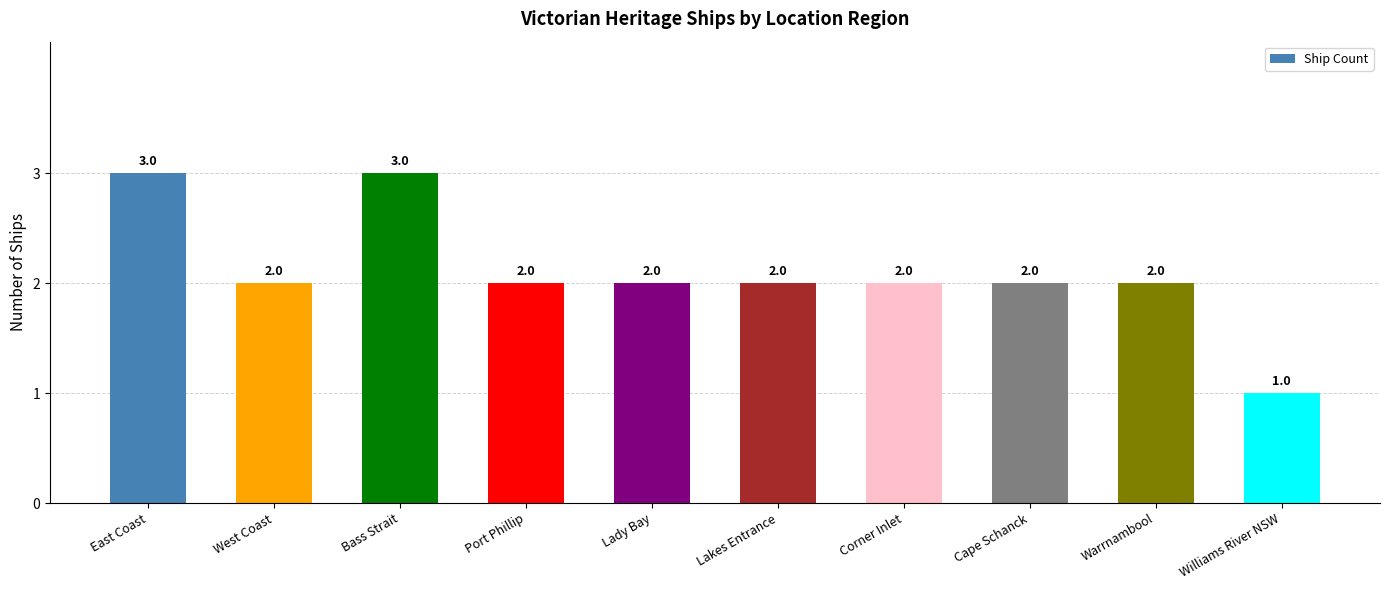

What is the value of the 8th bar from the left?

2